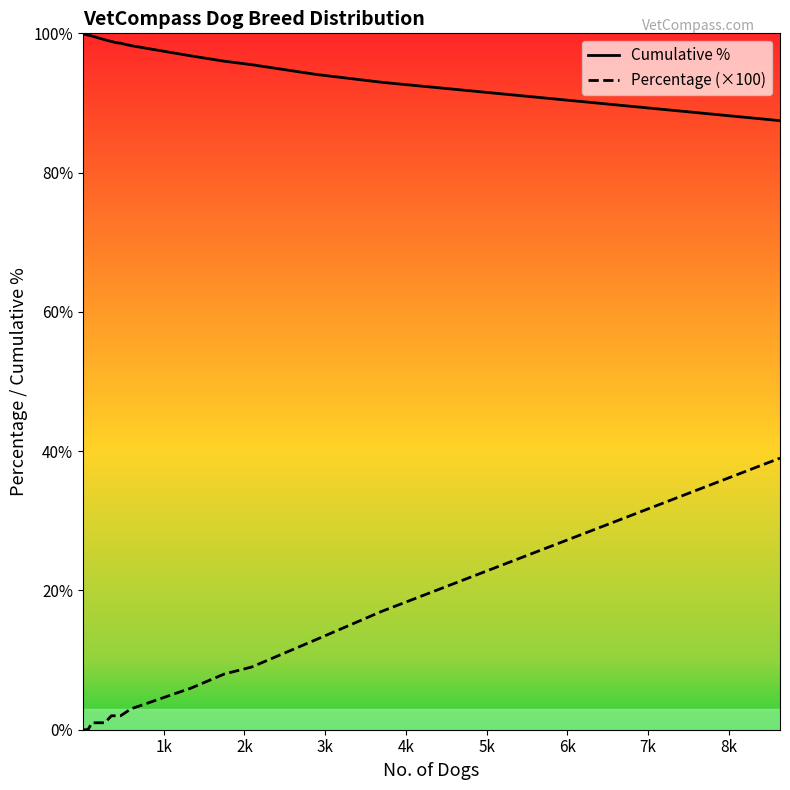

Reading left to right, list all the values displayed in this chart.

Cumulative %: 100.0	100.0	100.0	100.0	100.0	100.0	100.0	100.0	100.0	100.0	100.0	100.0	100.0	100.0	100.0	99.9	99.9	99.9	99.9	99.9	99.9	99.9	99.8	99.8	99.8	99.8	99.6	99.4	99.1	98.8	98.8	98.7	98.6	98.2	96.8	96.0	95.5	94.1	93.0	87.5
Percentage (×100): 0.0	0.0	0.0	0.0	0.0	0.0	0.0	0.0	0.0	0.0	0.0	0.0	0.0	0.0	0.0	0.0	0.0	0.0	0.0	0.0	0.0	0.0	0.0	0.0	0.0	0.0	1.0	1.0	1.0	2.0	2.0	2.0	2.0	3.0	6.0	8.0	9.0	13.0	17.0	39.0